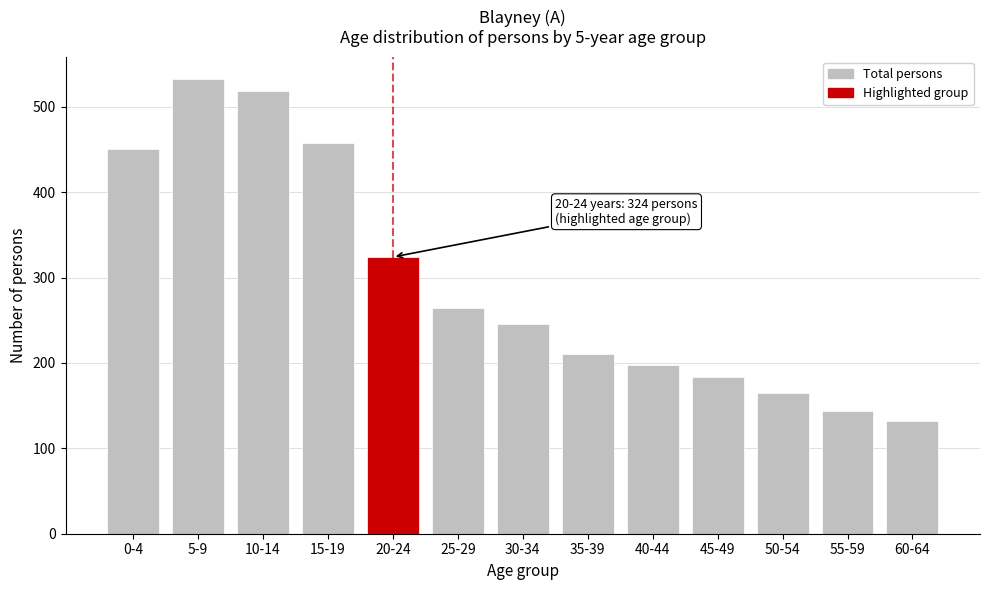

Reading left to right, transcribe all the data shown in this chart.

451	532	519	457	324	264	246	210	198	183	165	144	132